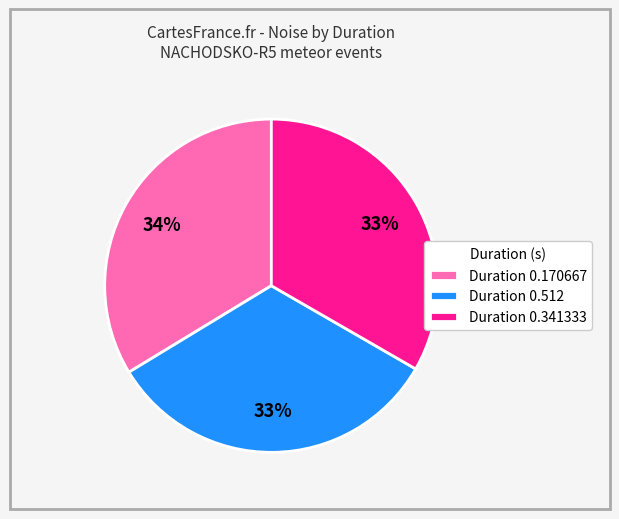

Between Duration 0.170667 and Duration 0.512, which is larger?

Duration 0.170667